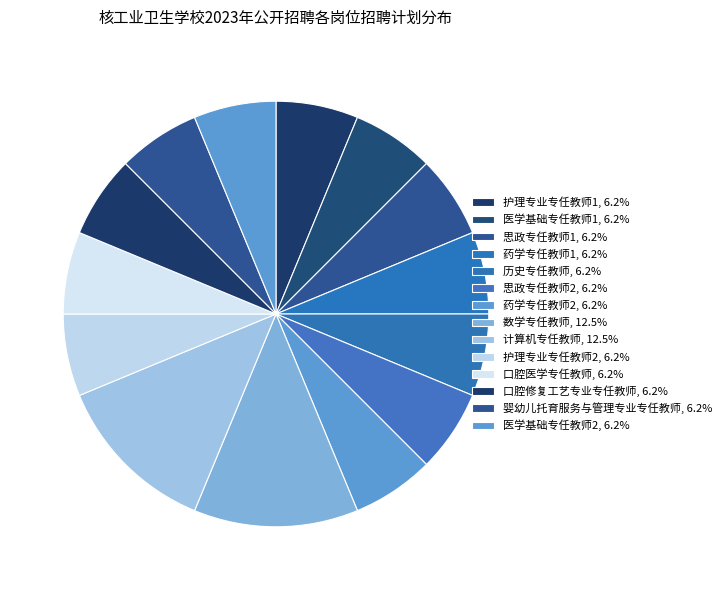

Is there a majority slice in this chart?

No